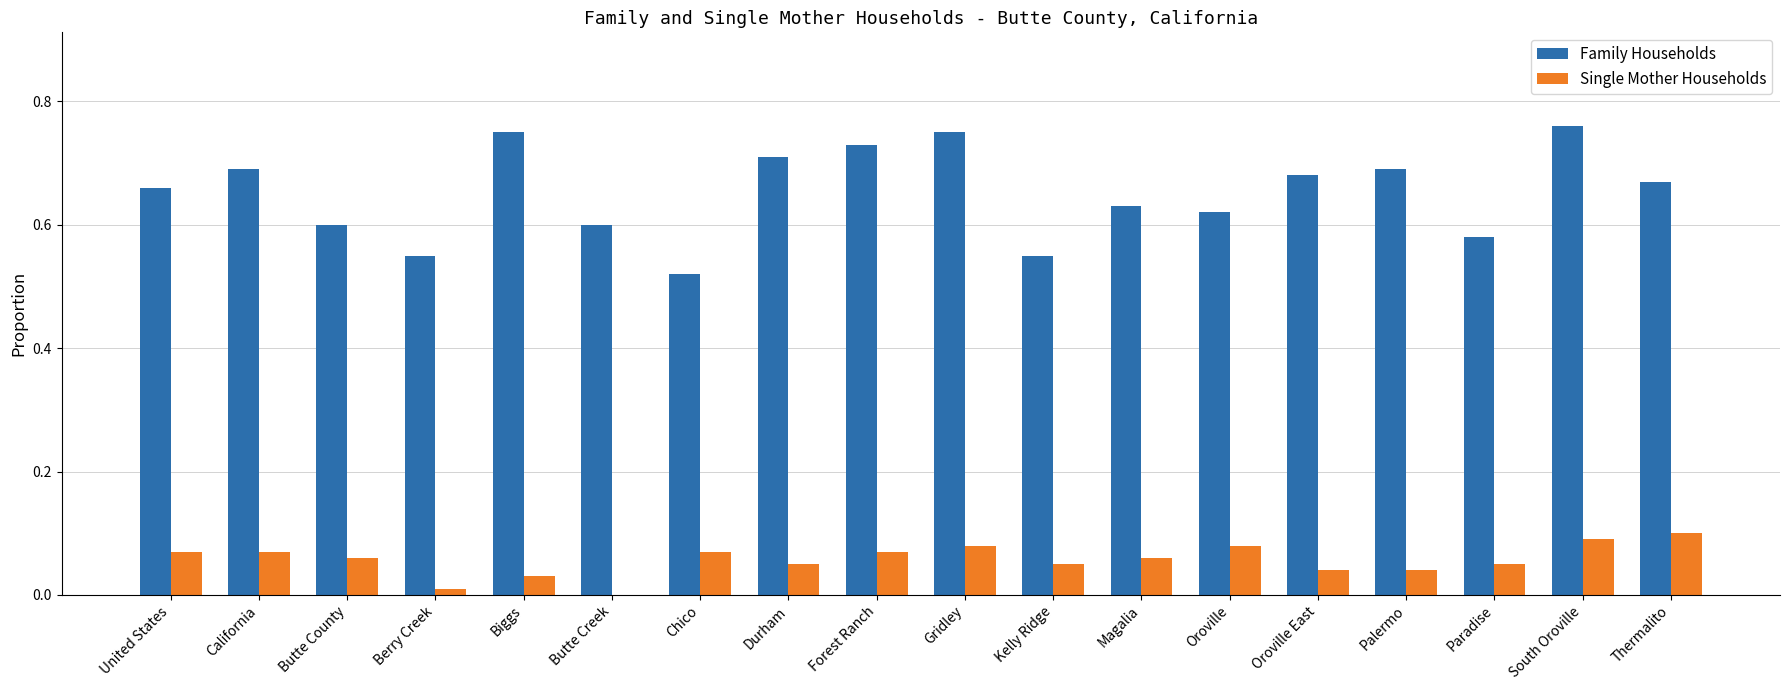

How many values in the Single Mother Households series exceed 0?

17